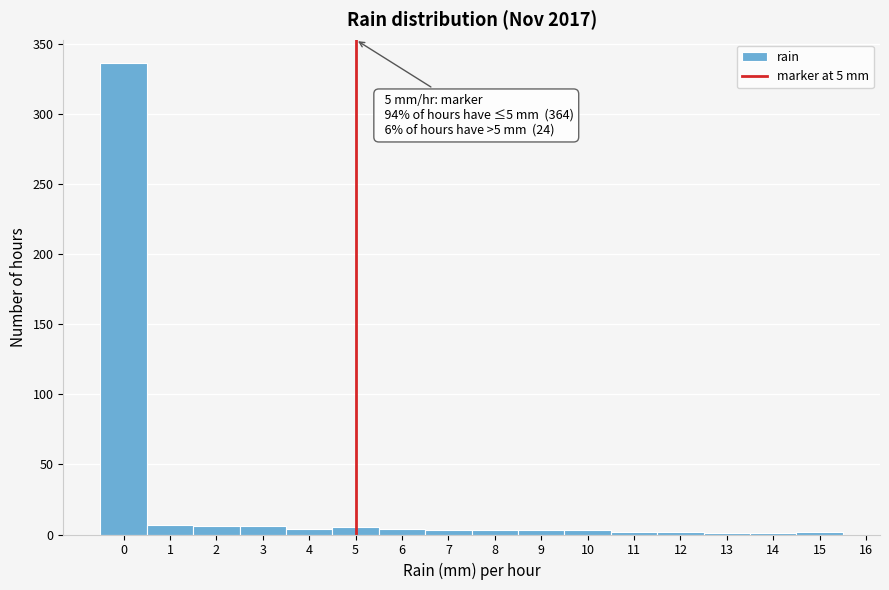

Over which range of the x-axis is the bar tallest?

-0.5 to 0.5